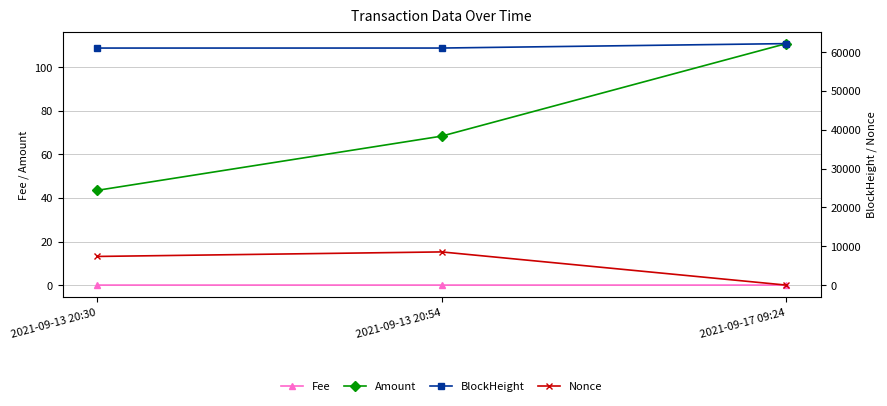

At which category does the chart reach its peak across all series?

2021-09-17 09:24